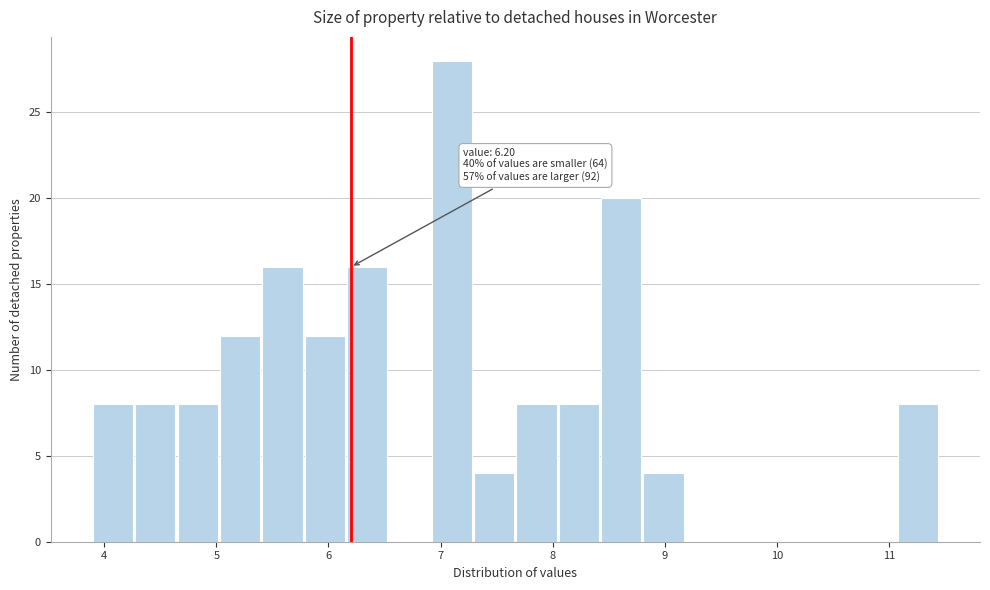

Around what value on the x-axis is the tallest bar? Give the approximate position of its centre, as read against the axis.

7.1